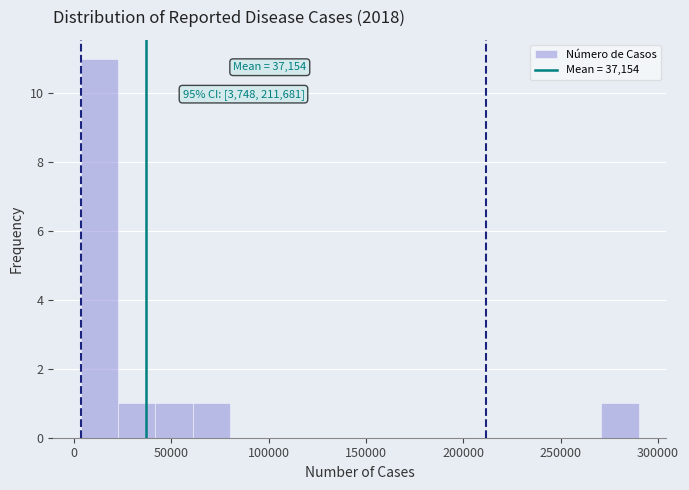

Around what value on the x-axis is the tallest bar? Give the approximate position of its centre, as read against the axis.

15000